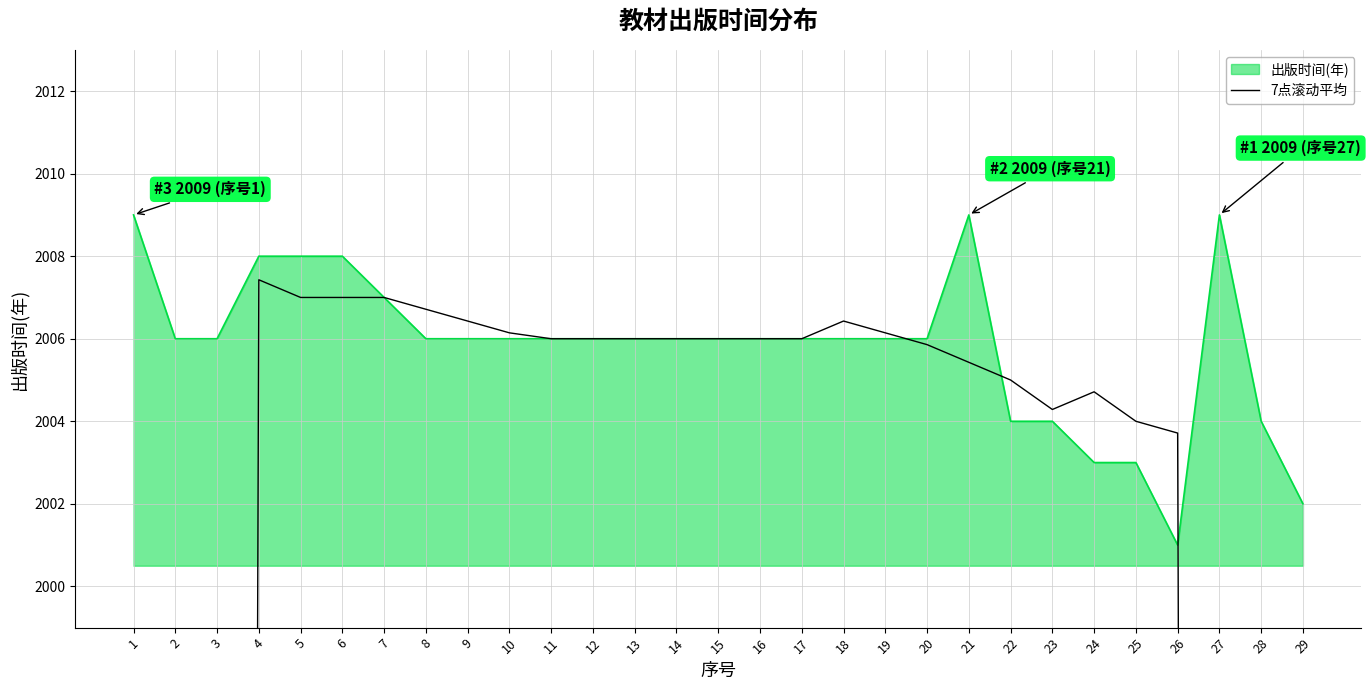

True or false: there are more than 0 points higher than both neighbors.

True